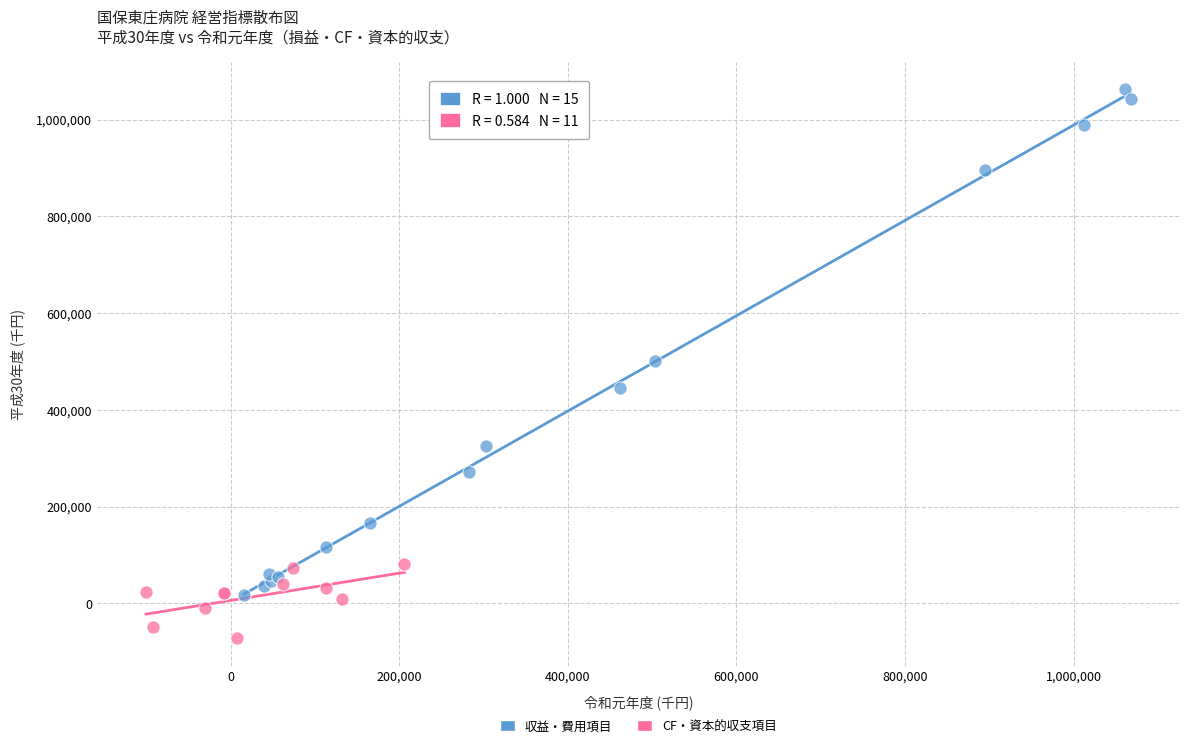

Which series reaches the minimum Y coordinate?

CF・資本的収支項目